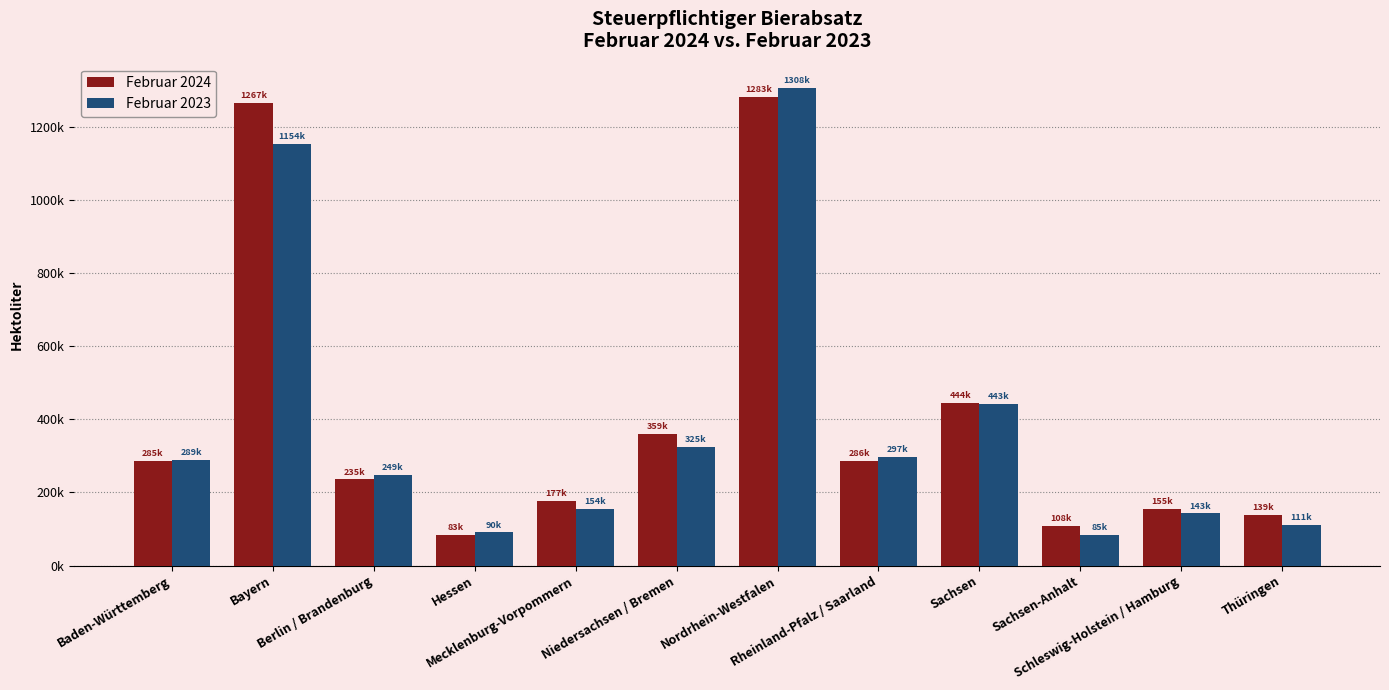

Reading right to left, extract all data points from this chart.

Februar 2024: Thüringen=138980.3	Schleswig-Holstein / Hamburg=155385.3	Sachsen-Anhalt=108108.3	Sachsen=444138.0	Rheinland-Pfalz / Saarland=286487.5	Nordrhein-Westfalen=1282779.2	Niedersachsen / Bremen=359056.8	Mecklenburg-Vorpommern=176701.1	Hessen=82850.8	Berlin / Brandenburg=235396.5	Bayern=1266787.9	Baden-Württemberg=284977.3
Februar 2023: Thüringen=111077.4	Schleswig-Holstein / Hamburg=142527.4	Sachsen-Anhalt=84871.9	Sachsen=442749.8	Rheinland-Pfalz / Saarland=296974.5	Nordrhein-Westfalen=1307944.9	Niedersachsen / Bremen=324753.8	Mecklenburg-Vorpommern=153833.4	Hessen=90430.4	Berlin / Brandenburg=248641.8	Bayern=1153943.0	Baden-Württemberg=289227.2